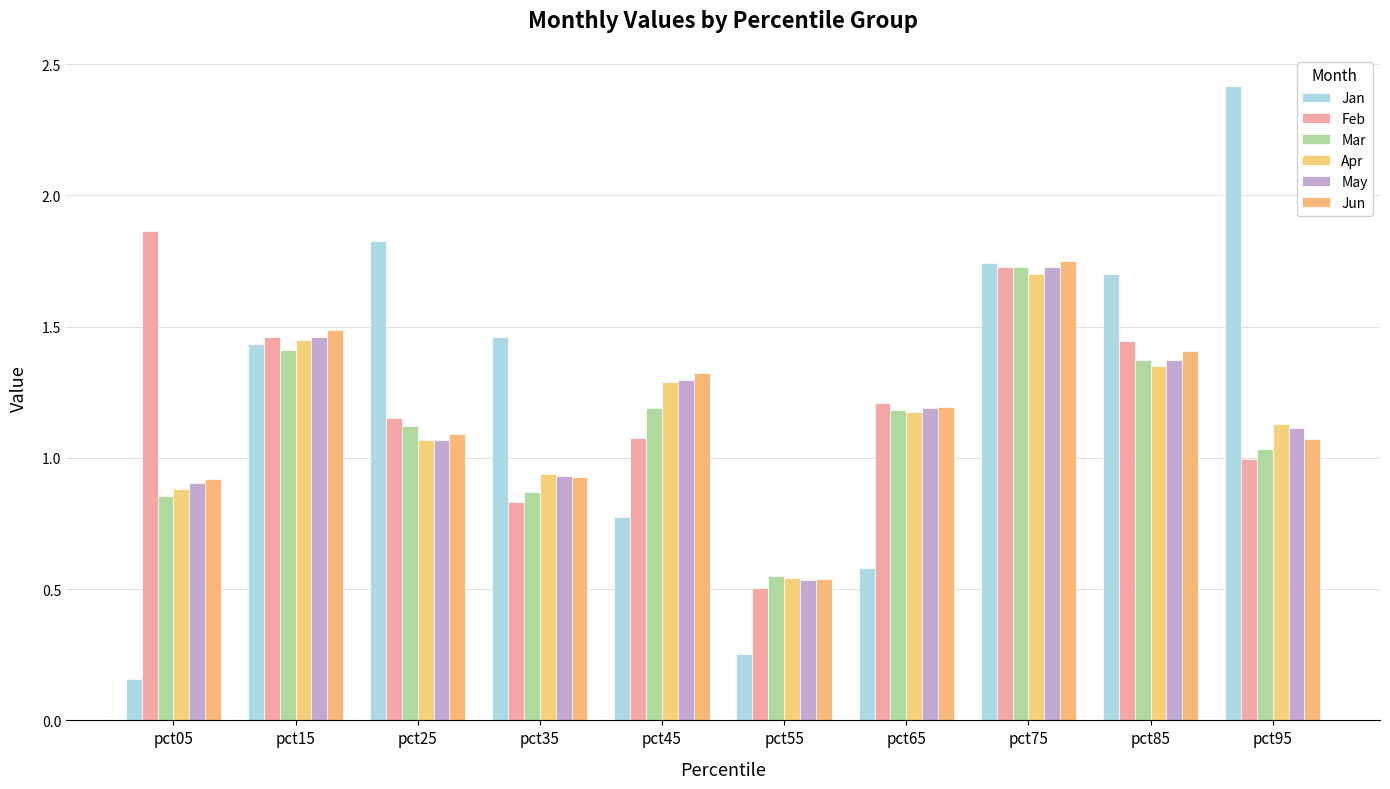

At which category is the sum across all series the highest?

pct75